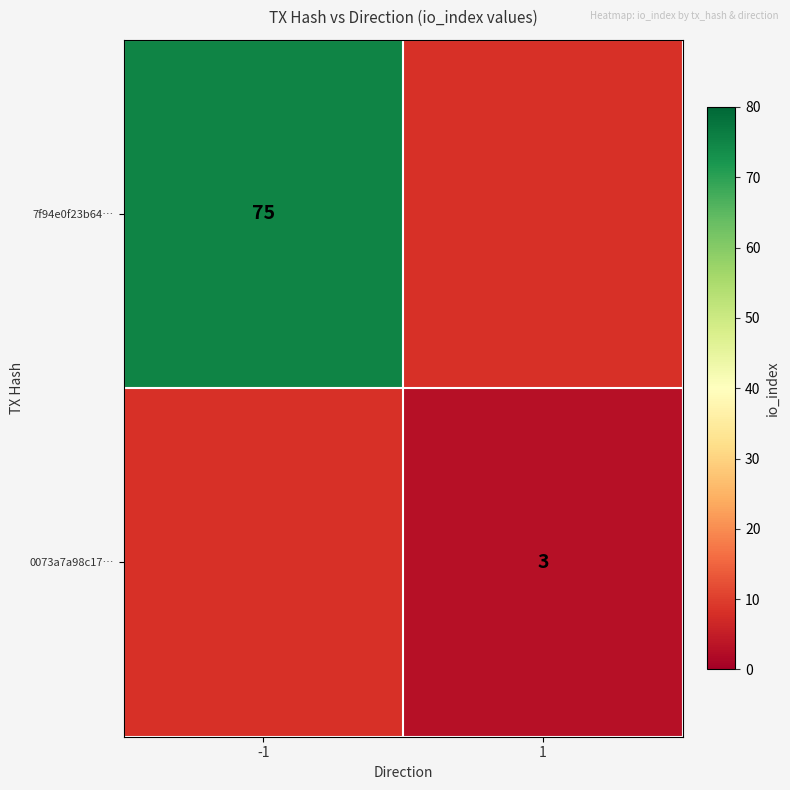

What is the smallest value displayed?

3.0